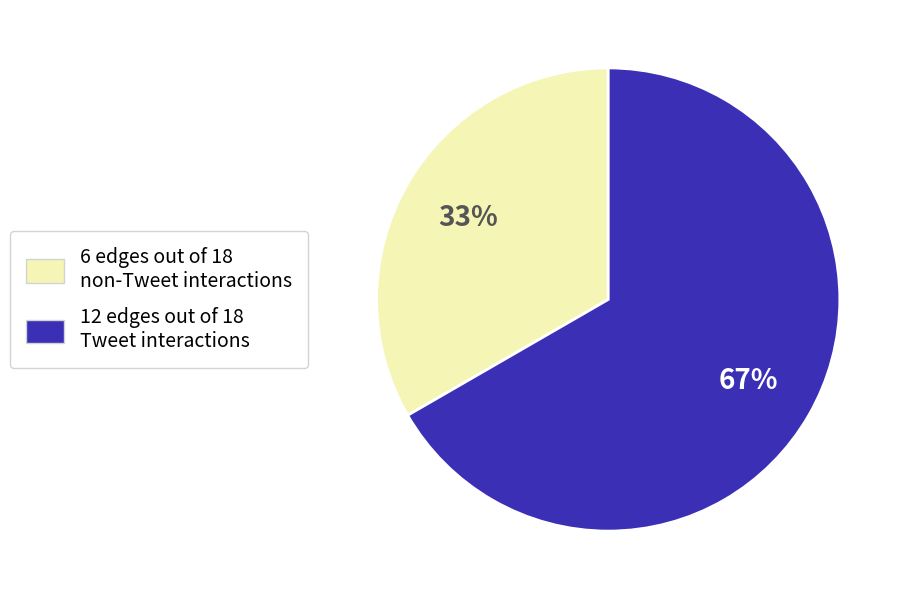

What is the ratio of the value at 6 edges out of 18 non-Tweet interactions to the value at 12 edges out of 18 Tweet interactions?

0.5